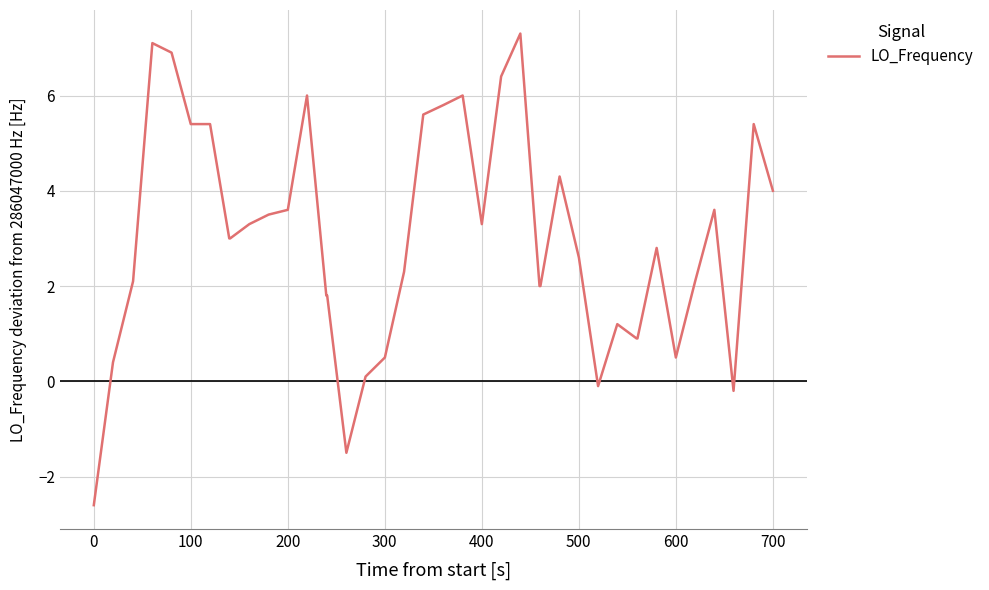

What is the difference between the maximum and minimum values?

9.9